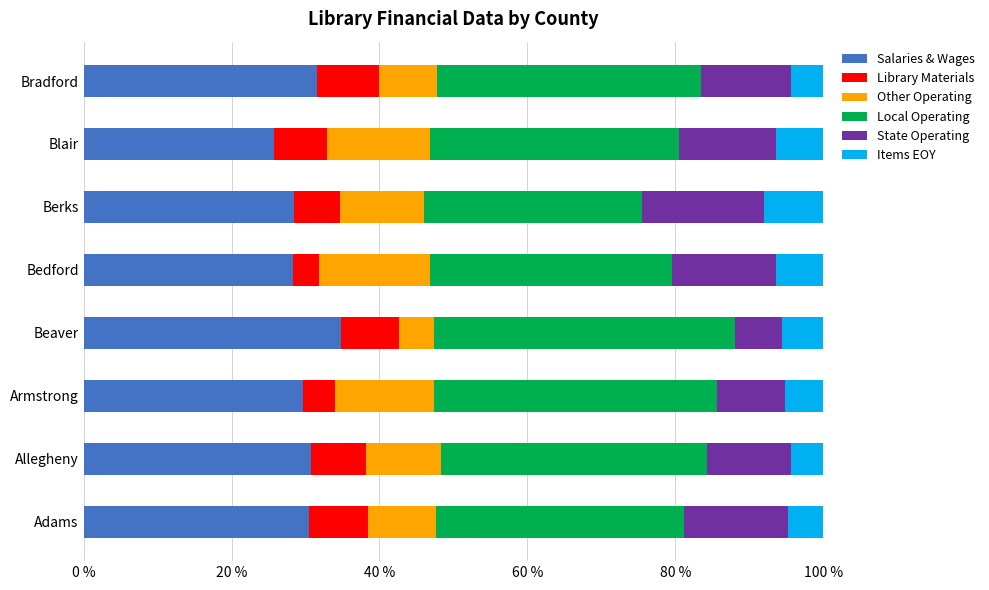

What is the total value across all series at Allegheny?

100.0